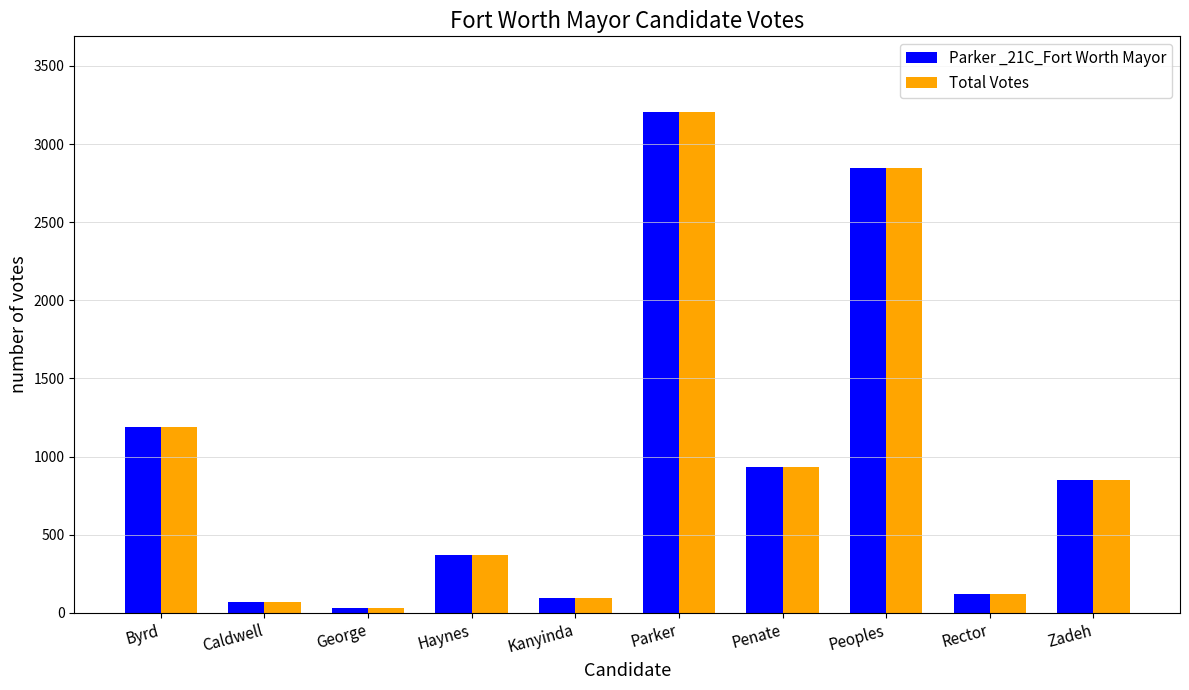

Reading left to right, extract all data points from this chart.

Parker _21C_Fort Worth Mayor: 1191	68	28	371	95	3208	934	2847	122	851
Total Votes: 1191	68	28	371	95	3208	934	2847	122	851